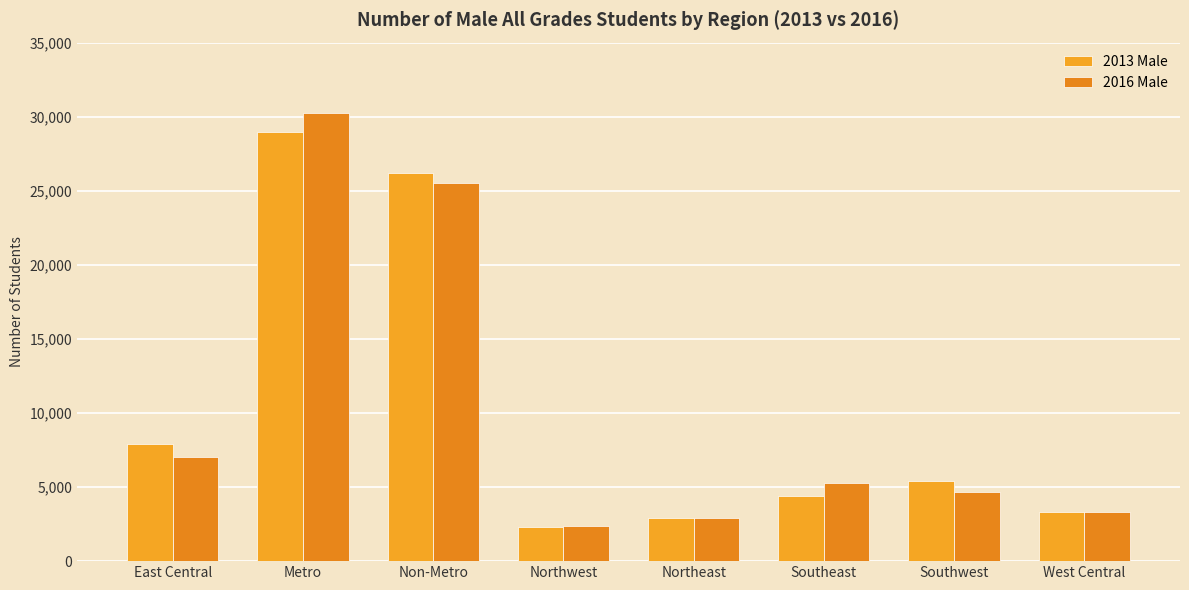

What is the greatest value displayed?

30275